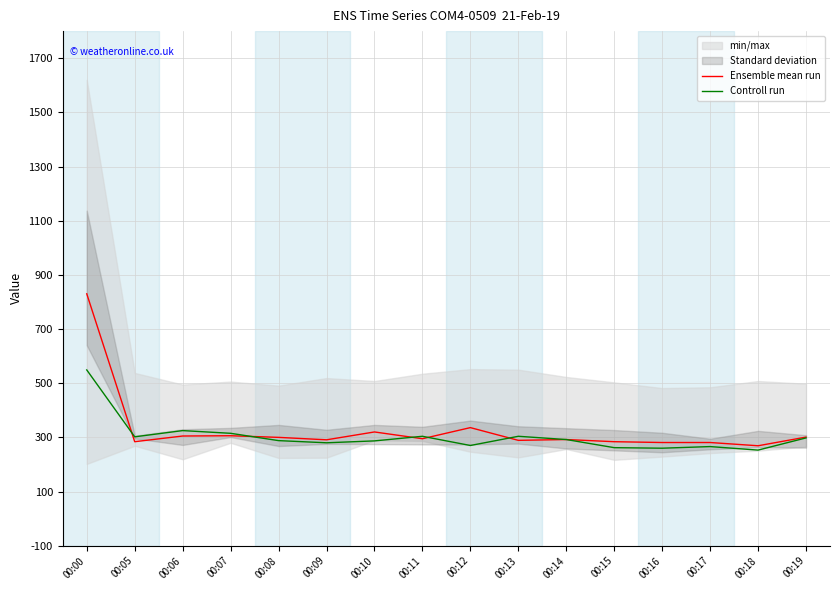

At which category does Controll run reach its first local valley?

00:05